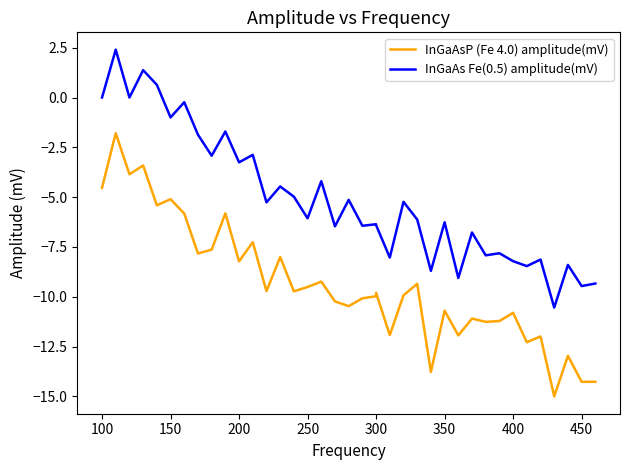

Reading left to right, transcribe all the data shown in this chart.

InGaAsP (Fe 4.0) amplitude(mV): -4.5	-1.8	-3.9	-3.4	-5.4	-5.1	-5.8	-7.8	-7.6	-5.8	-8.2	-7.3	-9.7	-8.0	-9.7	-9.5	-9.2	-10.2	-10.5	-10.1	-10.0	-9.8	-11.9	-9.9	-9.4	-13.8	-10.7	-11.9	-11.1	-11.3	-11.2	-10.8	-12.3	-12.0	-15.0	-13.0	-14.3	-14.3
InGaAs Fe(0.5) amplitude(mV): 0.0	2.4	0.0	1.4	0.6	-1.0	-0.2	-1.9	-2.9	-1.7	-3.3	-2.9	-5.3	-4.5	-5.0	-6.1	-4.2	-6.5	-5.1	-6.4	-6.4	-6.4	-8.0	-5.2	-6.1	-8.7	-6.3	-9.1	-6.8	-7.9	-7.8	-8.2	-8.5	-8.1	-10.5	-8.4	-9.5	-9.3